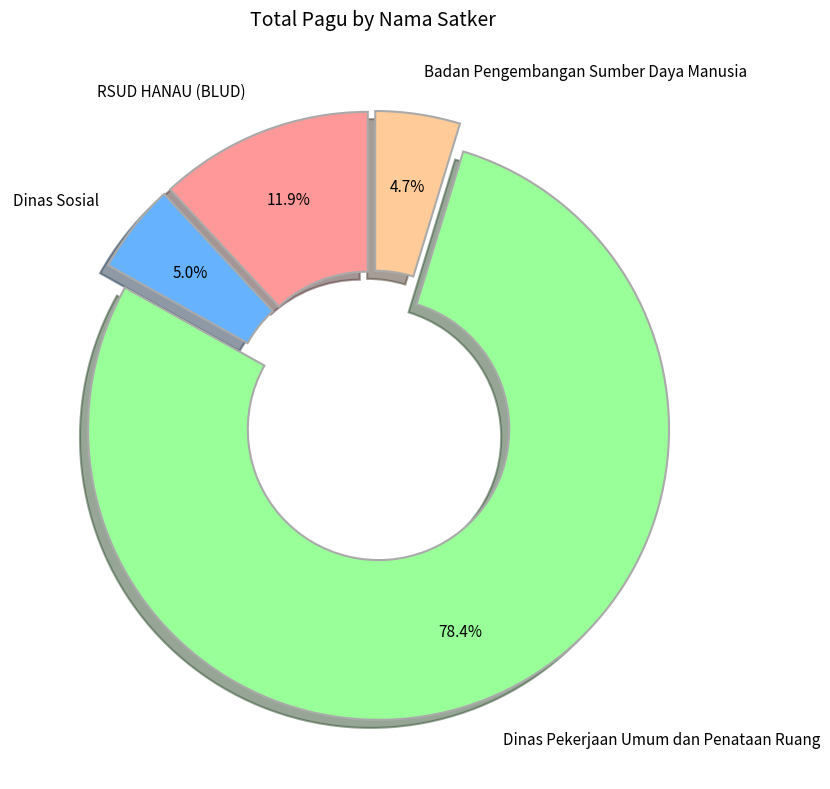

Which category has the biggest portion of the pie?

Dinas Pekerjaan Umum dan Penataan Ruang